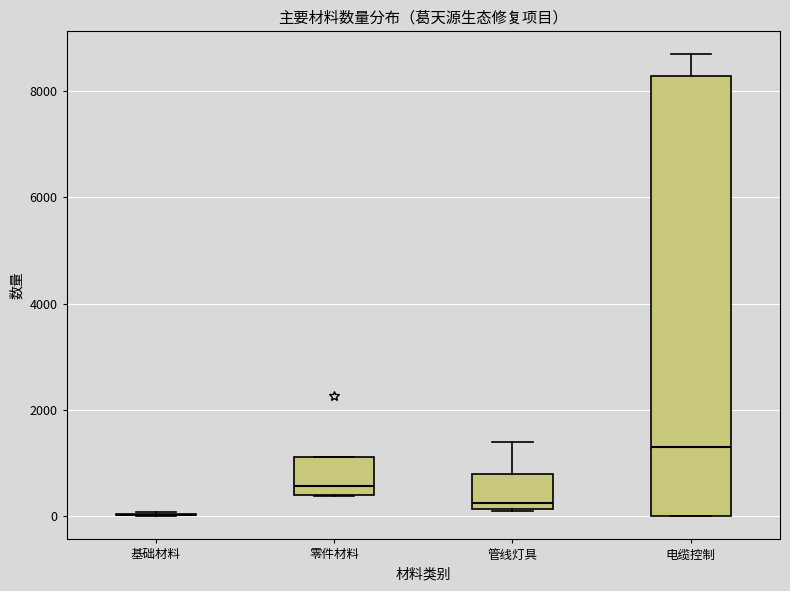

Reading left to right, transcribe this box plot: for each box, give where its median line is, the range the box spans, and where its two whiskers end, as read against the y-axis. The values are not printed on the chart, so give them approximately, as read against the axis.

基础材料: box collapsed to a line at 0, whiskers 0 to 0
零件材料: median 600, box 400 to 1200, whiskers 400 to 1200
管线灯具: median 200 (just above the box's lower edge), box 200 to 800, whiskers 200 to 1400
电缆控制: median 1400, box 0 to 8200, whiskers 0 to 8600